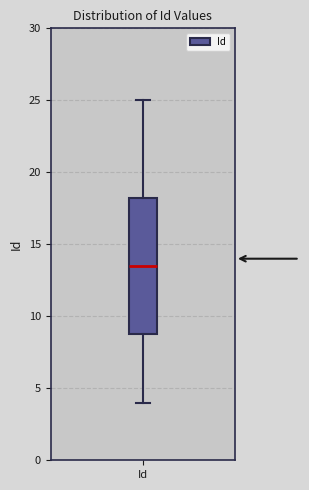

Transcribe this box plot: give where the median line is, the range the box spans, and where the two whiskers end, as read against the y-axis. The values are not printed on the chart, so give them approximately, as read against the axis.

median 13.5, box 9.0 to 18.5, whiskers 4.0 to 25.0